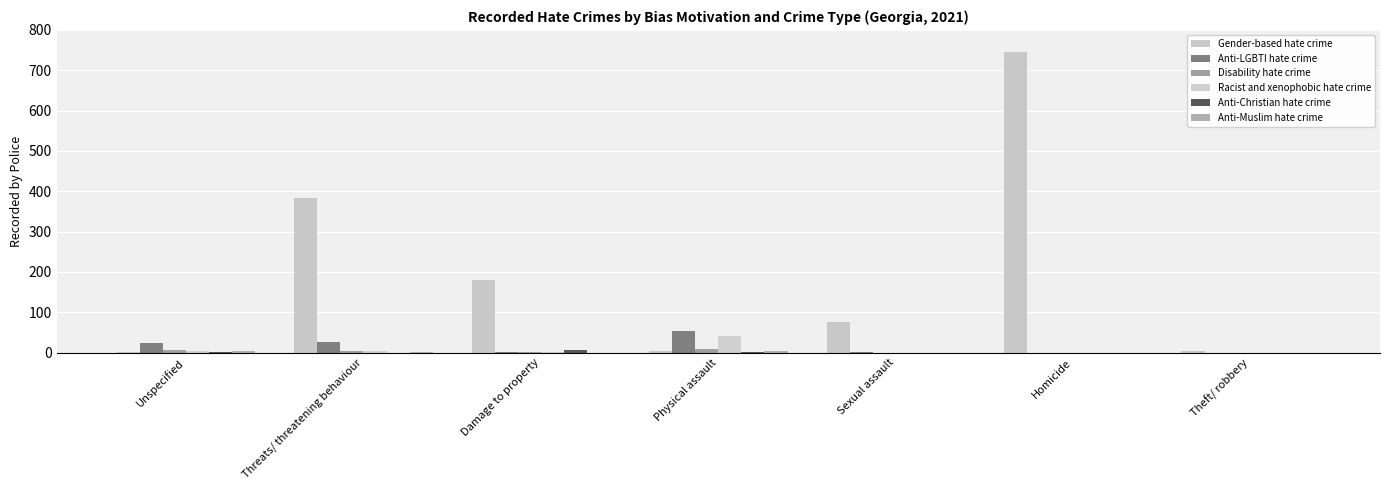

What position from the left is Theft/ robbery?

7